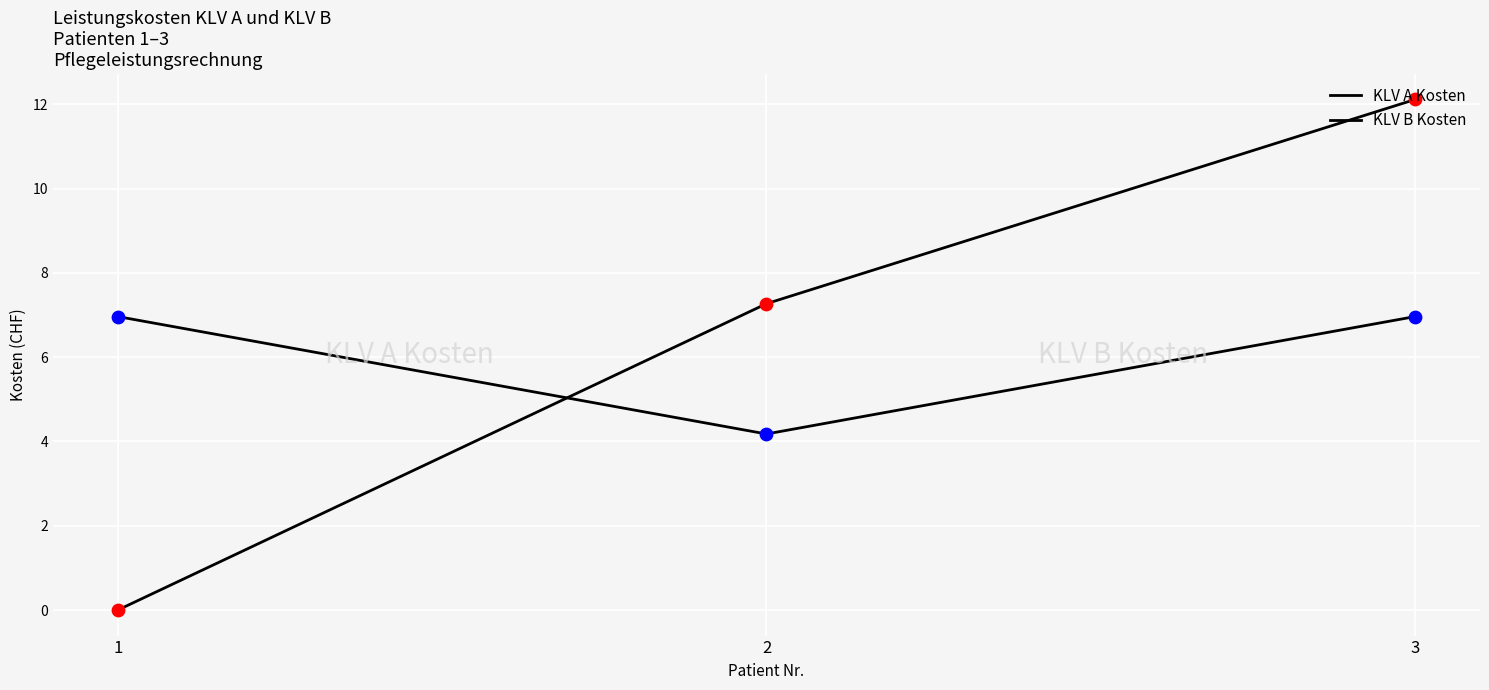

Is the value of KLV A Kosten at 3 greater than the value of KLV B Kosten at 2?

No